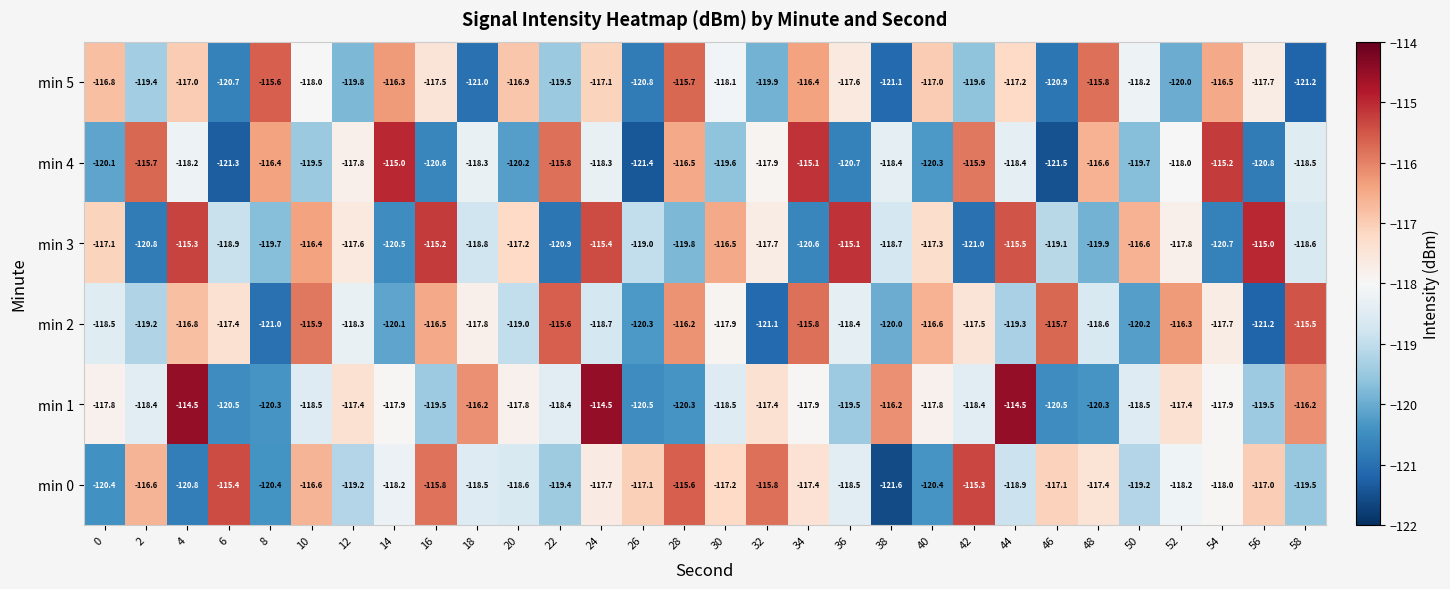

What is the difference between the maximum and second lowest values in the min 3 series?

5.9